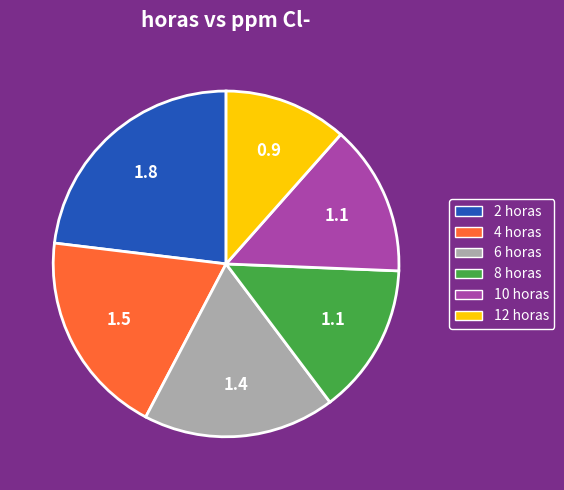

Does 10 horas represent more than half of the total?

No